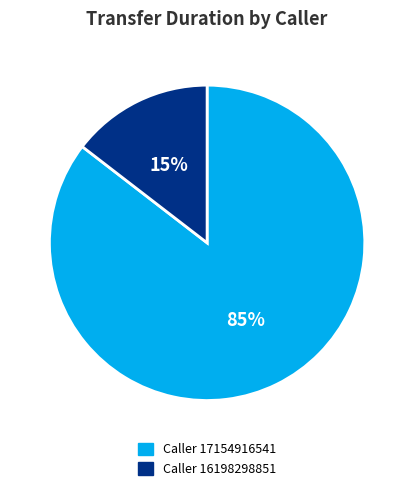

To the nearest percent, what is the average slice percentage?

50%